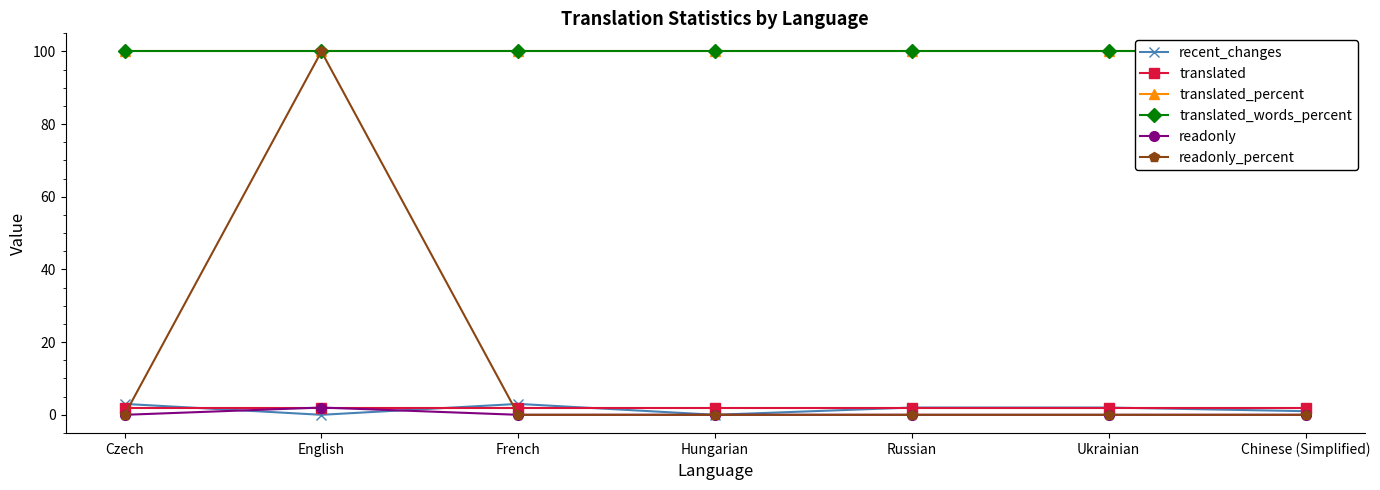

Rank the categories by recent_changes value from highest to lowest.

Czech, French, Russian, Ukrainian, Chinese (Simplified), English, Hungarian